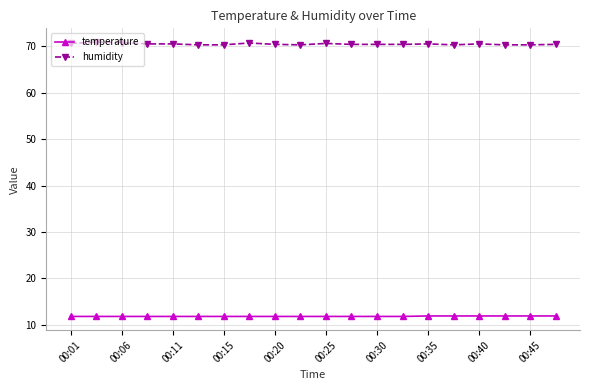

What is the average value of the temperature series?

11.8